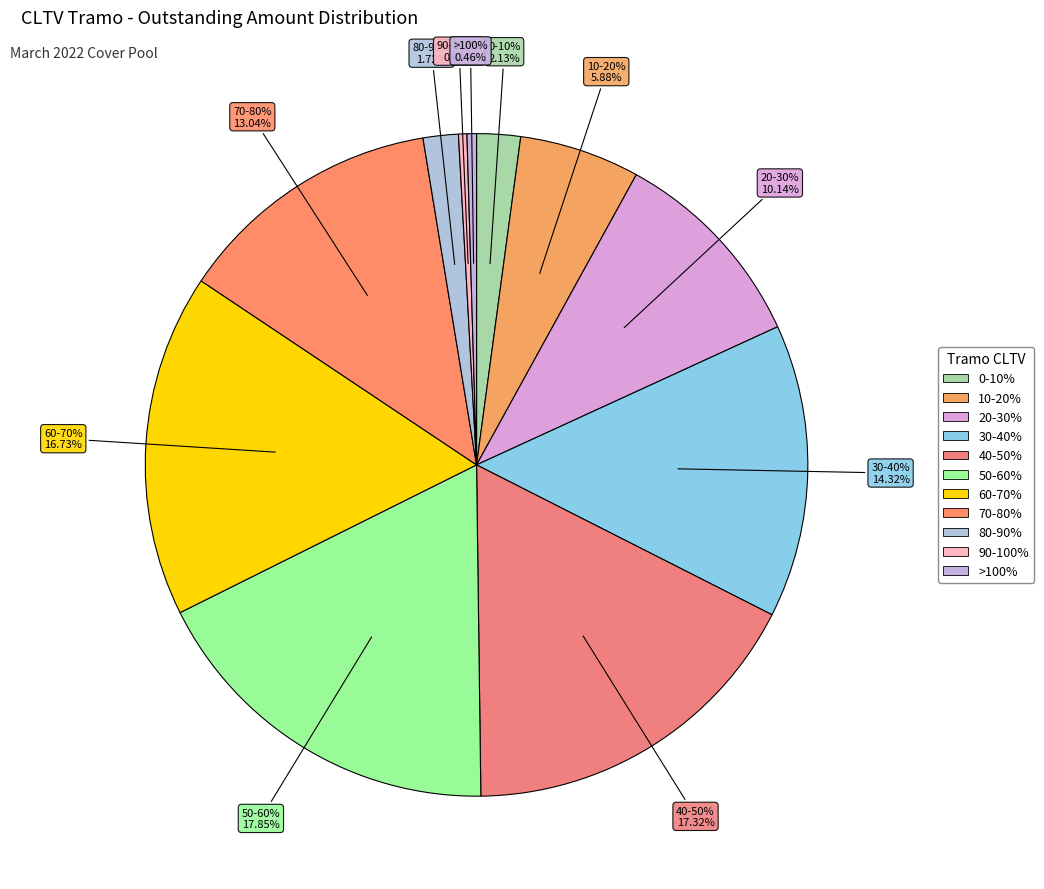

Which slice is the largest?

50-60%